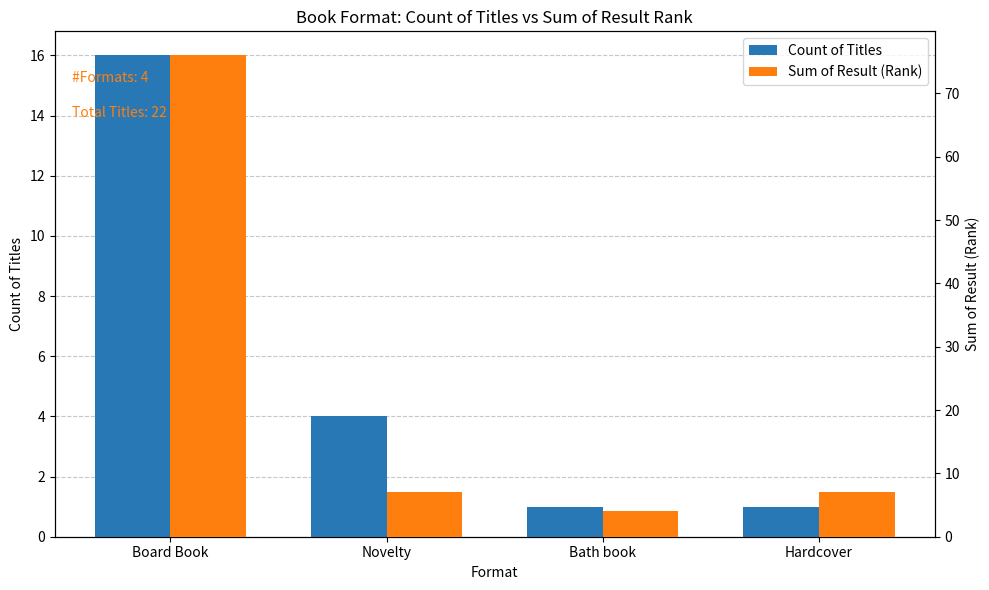

List the series in order of their peak value, lowest first.

Count of Titles, Sum of Result (Rank)